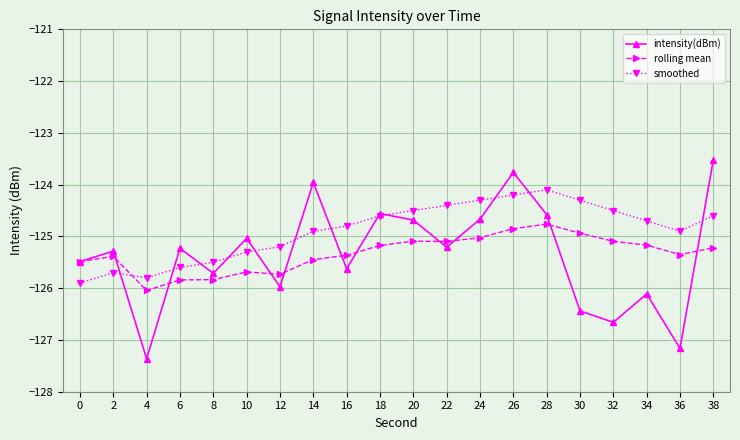

After their last crossing, which series has the higher values: intensity(dBm) or smoothed?

intensity(dBm)